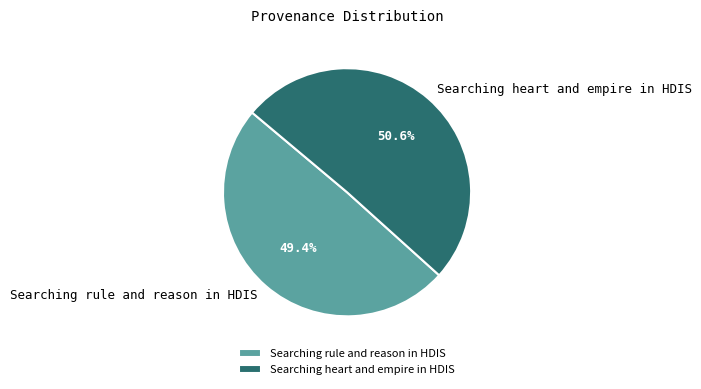

How much of the chart is everything except Searching heart and empire in HDIS?

49.4%